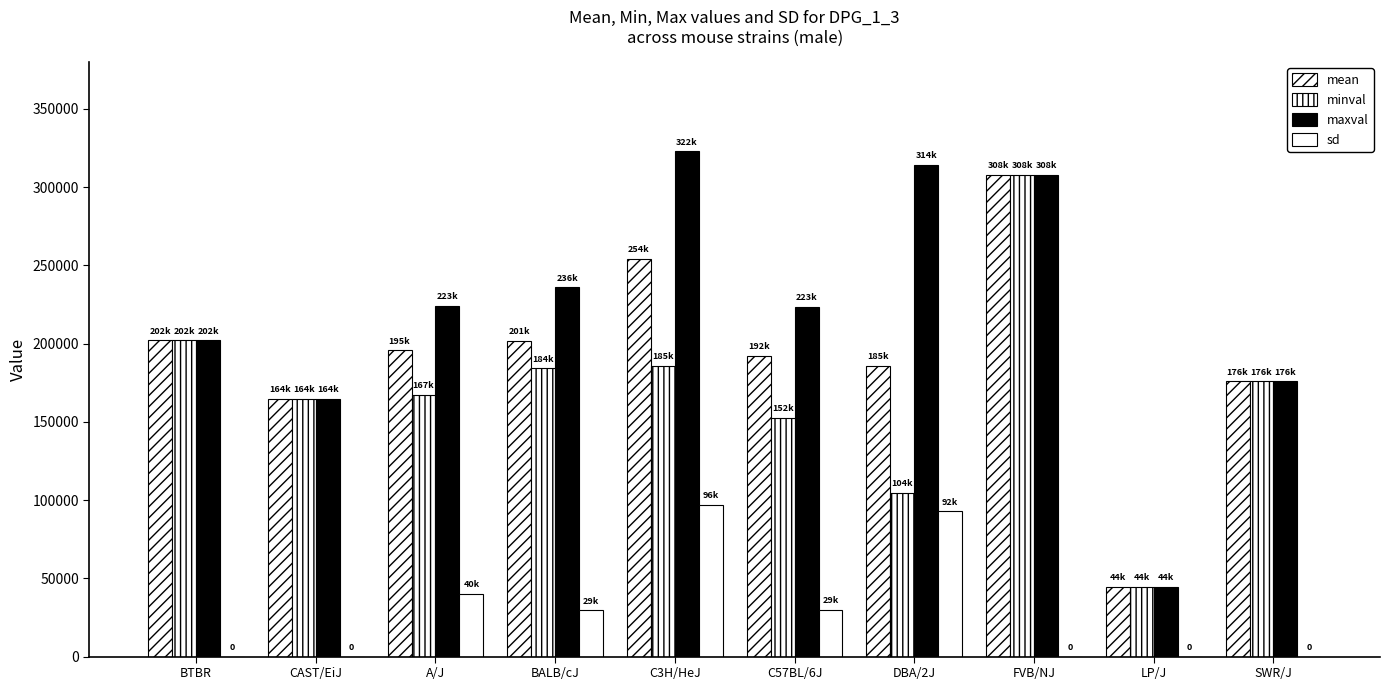

What is the average value of the sd series?

28922